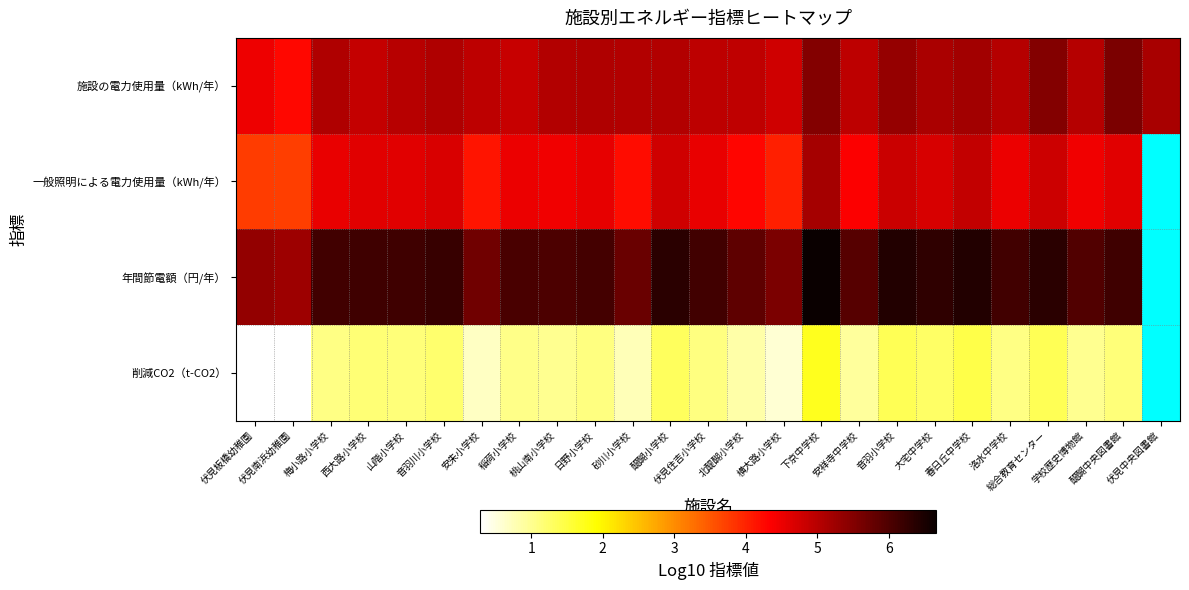

At which category is the sum across all series the highest?

下京中学校